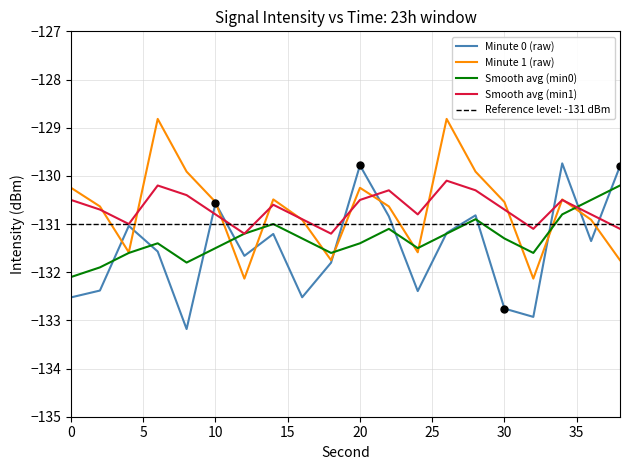

Which series has the widest spread of values?

Minute 0 (raw)